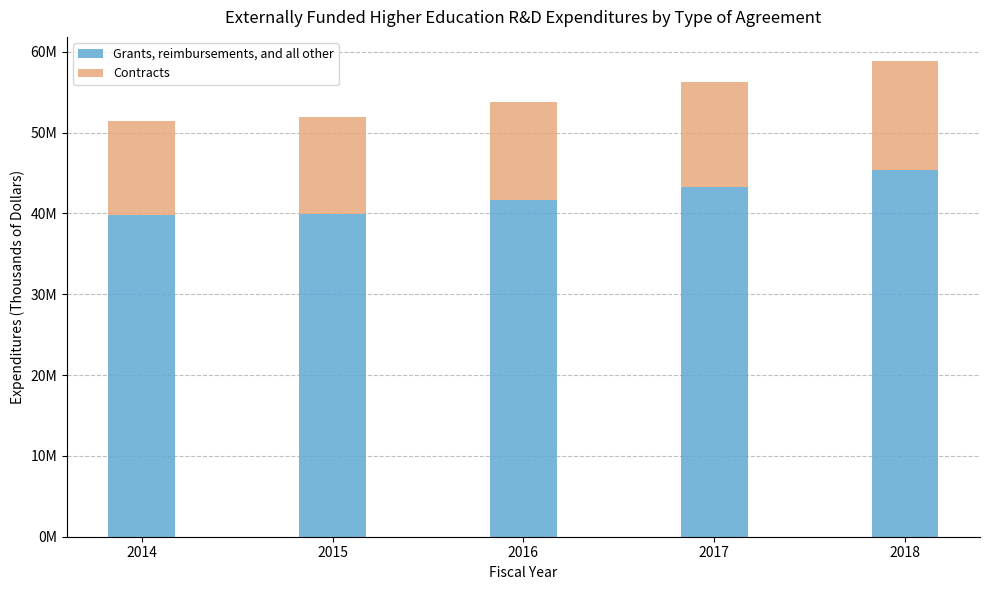

What are all the series names shown in the legend?

Grants, reimbursements, and all other, Contracts